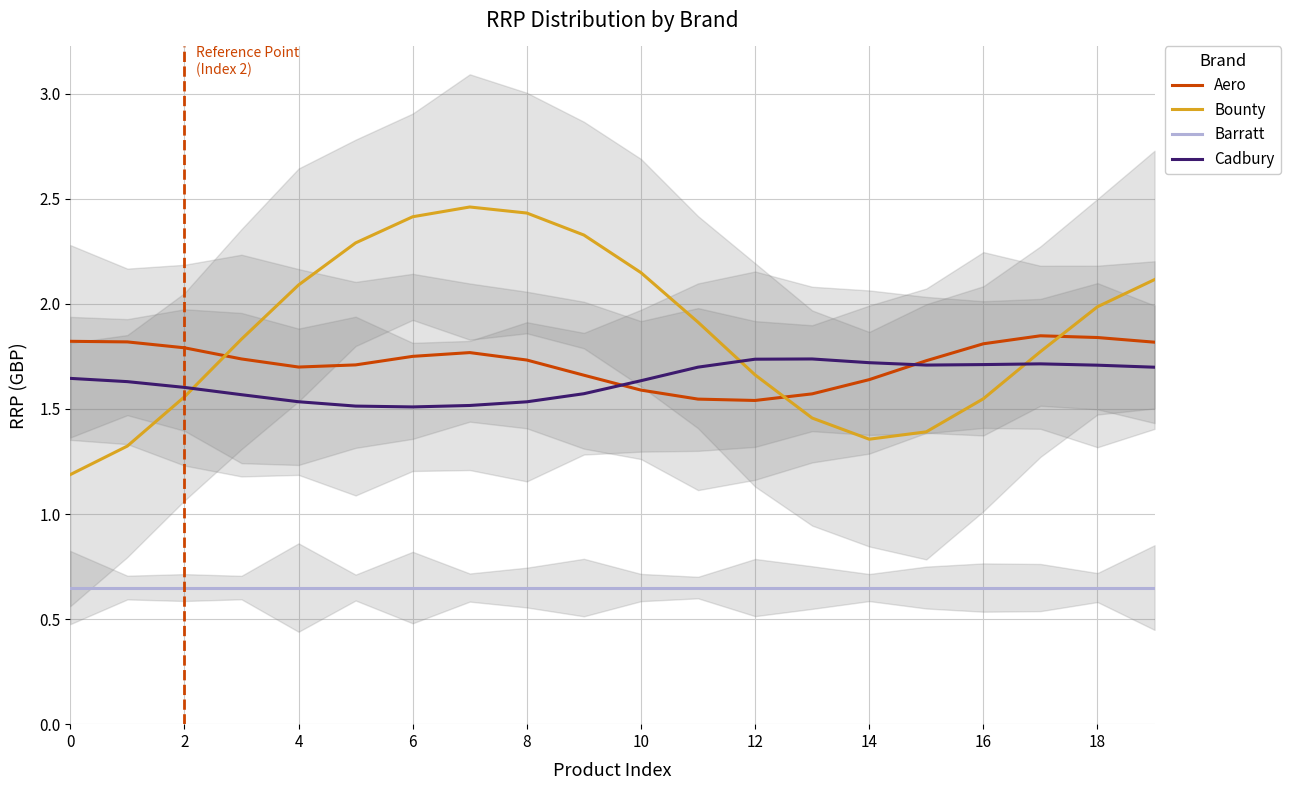

Which category has the highest value in the Aero series?

17